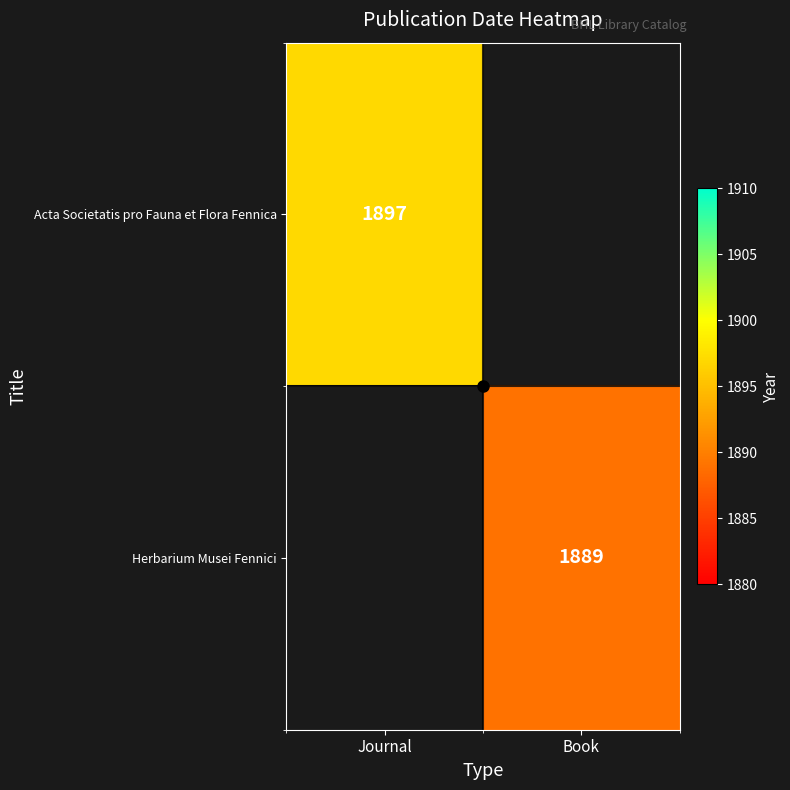

Between Book and Journal, which is larger?

Journal